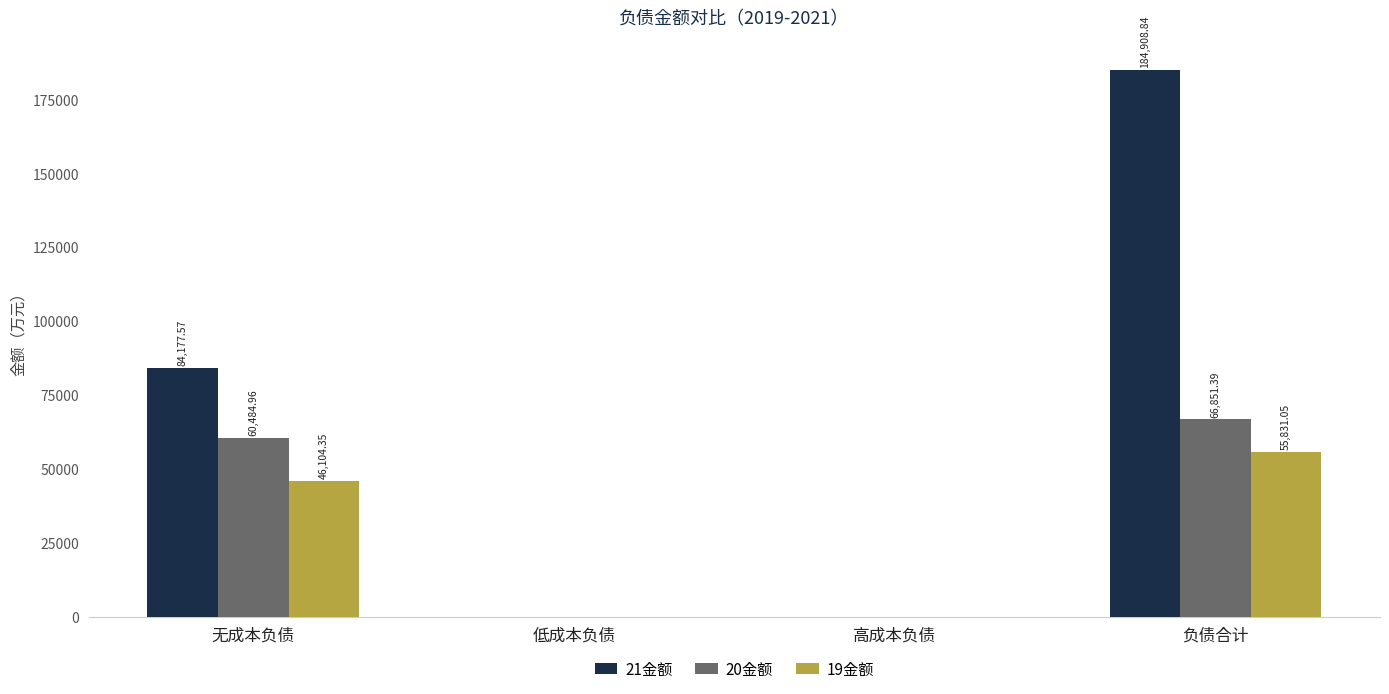

What is the total value across all series at 无成本负债?

190766.9